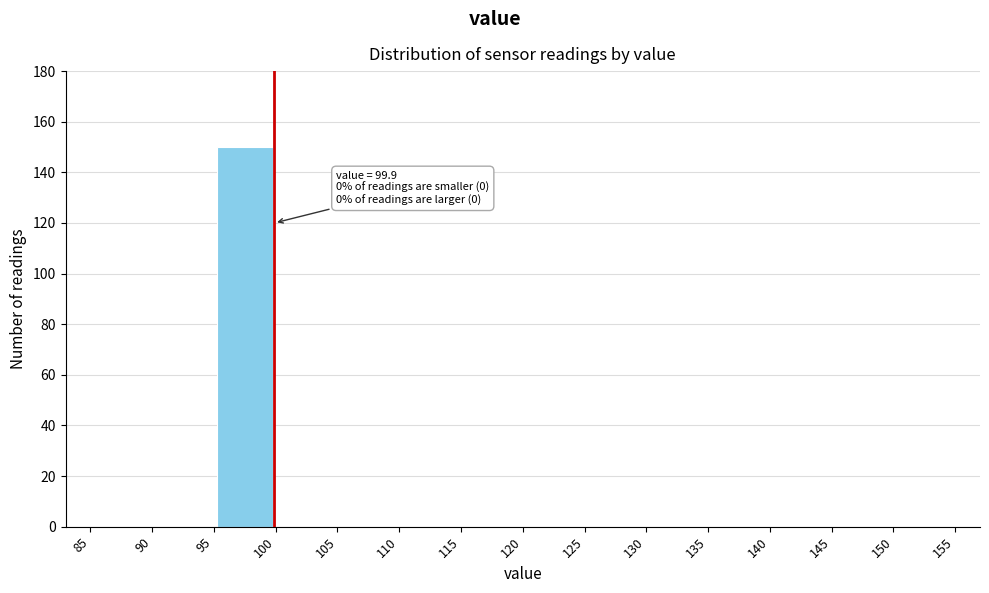

Which range on the x-axis has the tallest bar?

95 to 100